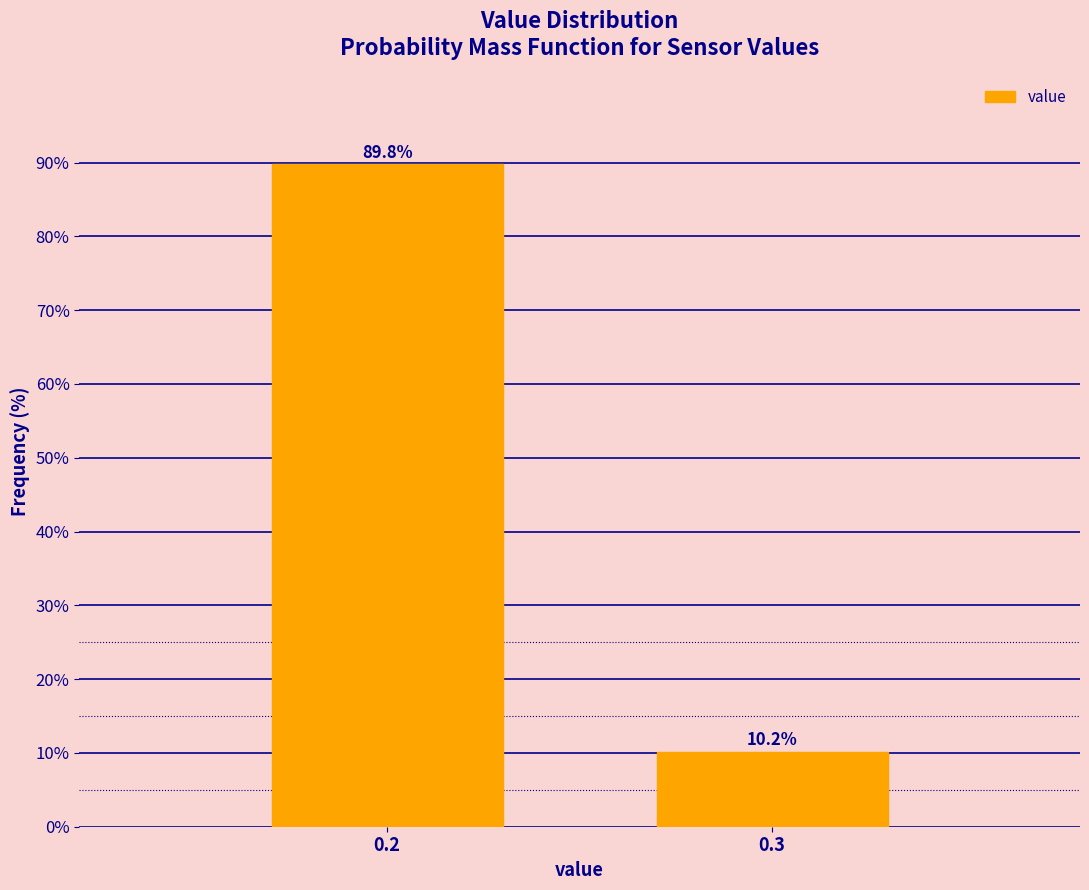

Reading left to right, transcribe all the data shown in this chart.

89.8	10.2